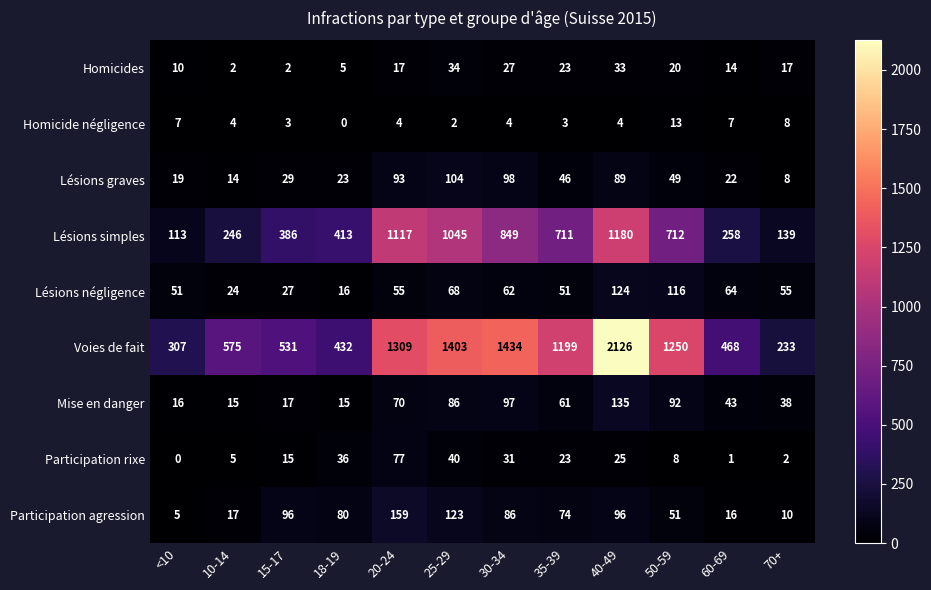

What is the total value across all series at 18-19?

1020